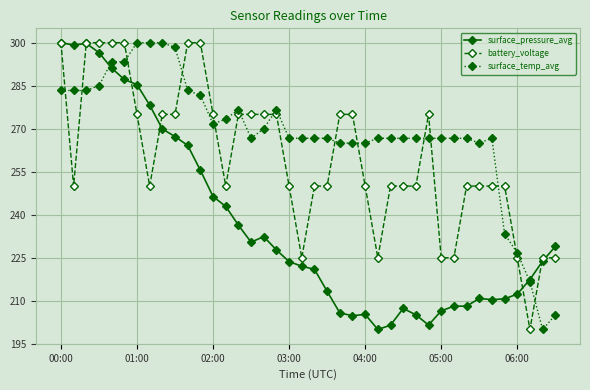

True or false: surface_pressure_avg has more than 2 points higher than both neighbors.

True